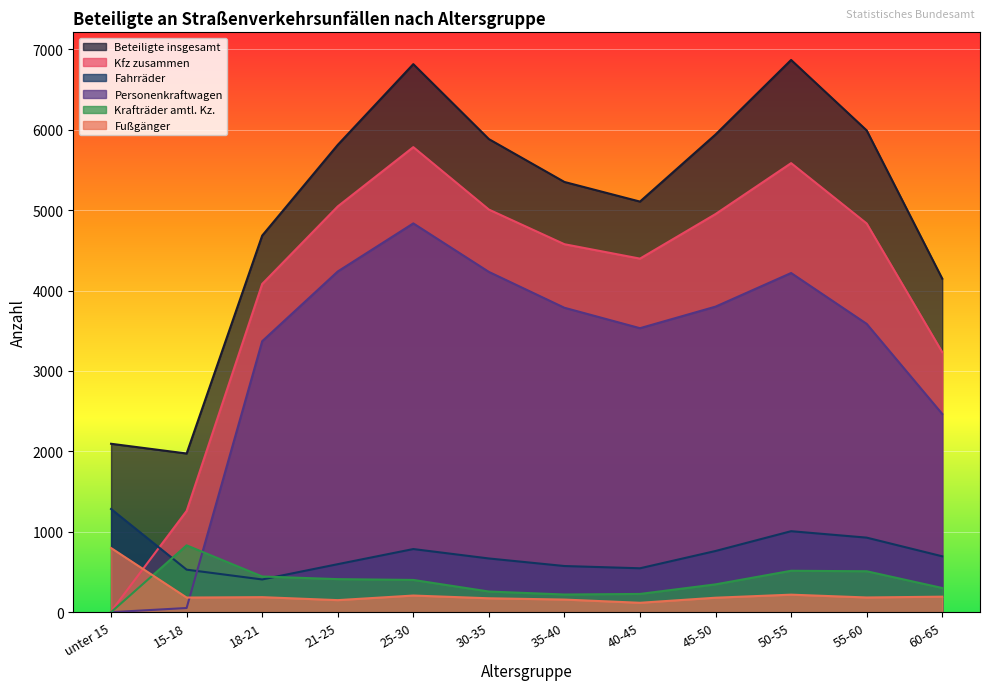

What is the label of the 9th point from the left?

45-50